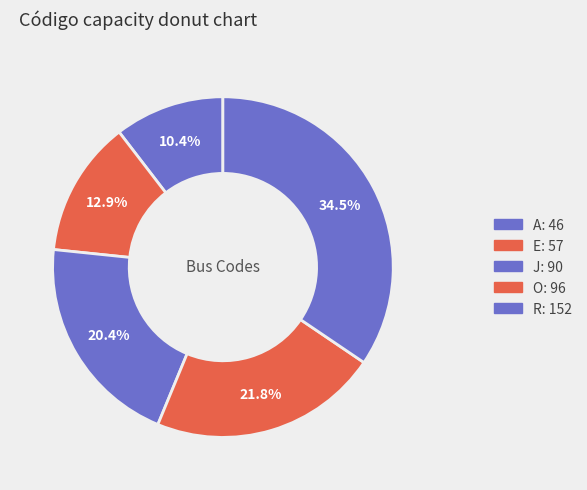

To the nearest percent, what is the difference between the largest and smallest slice percentages?

24%